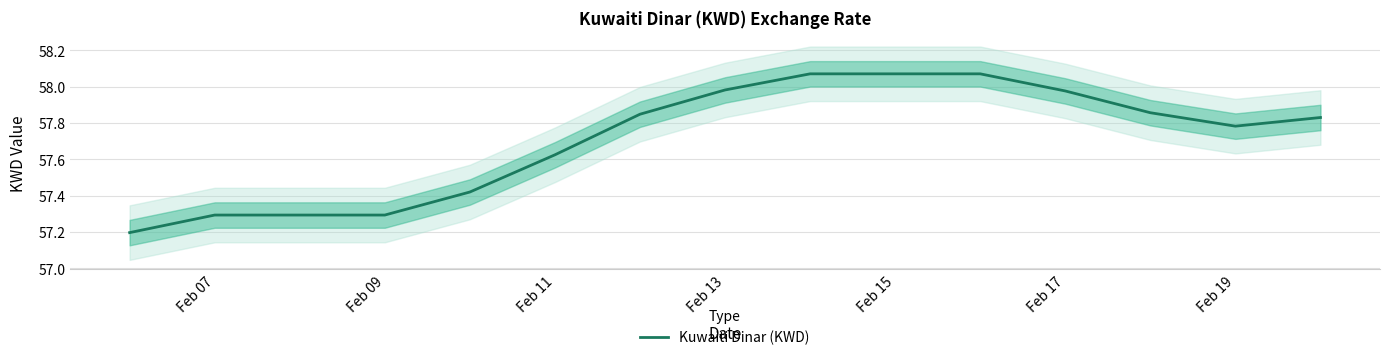

The value of Kuwaiti Dinar (KWD) at Feb 07 is 13.3. True or false?

False